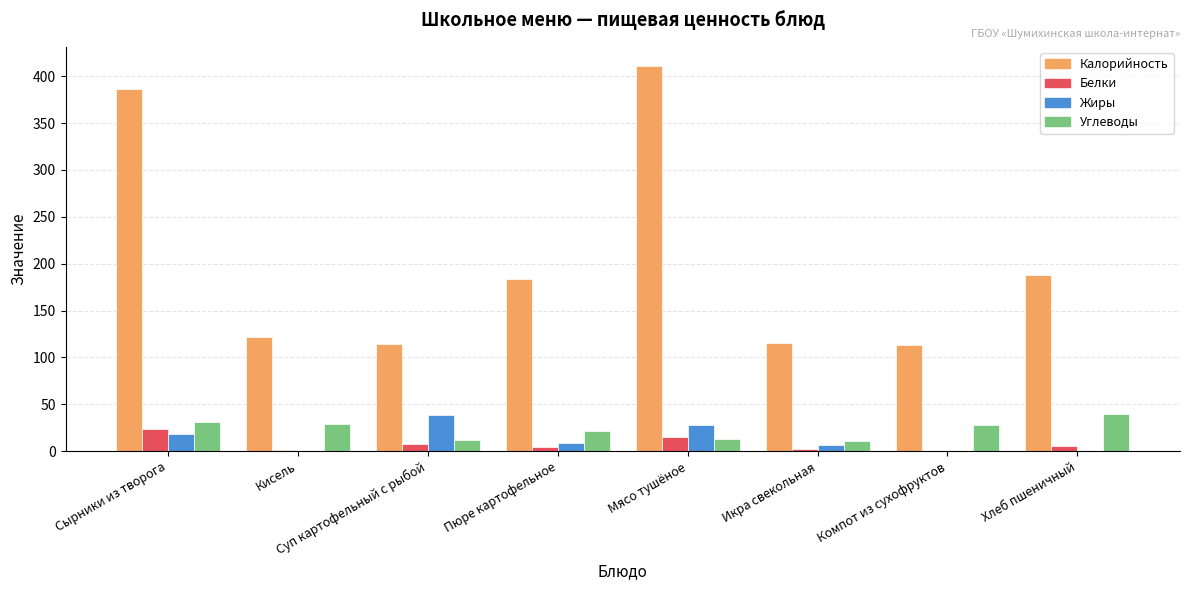

True or false: Жиры has a value of -13.1 at Компот из сухофруктов.

False